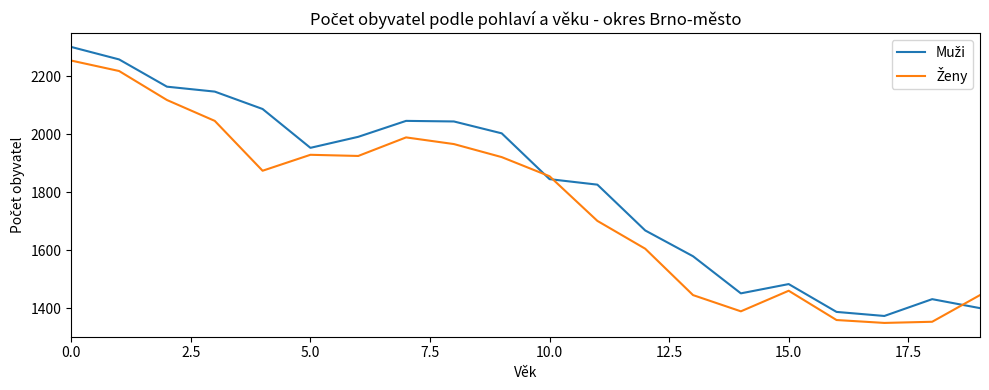

What is the maximum value shown in the chart?

2301